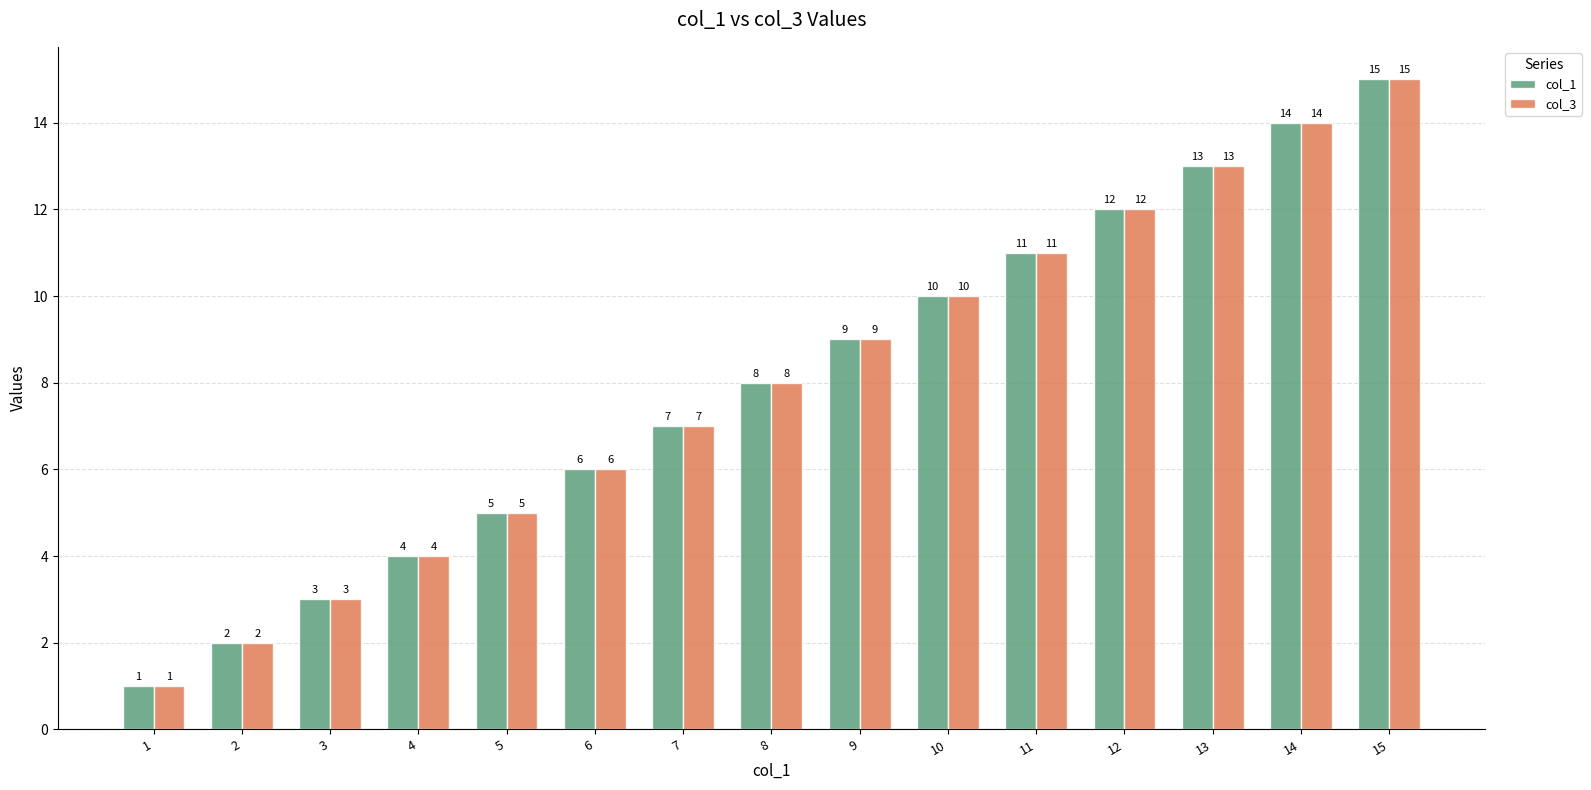

True or false: col_1 has a value of 14 at 14.

True